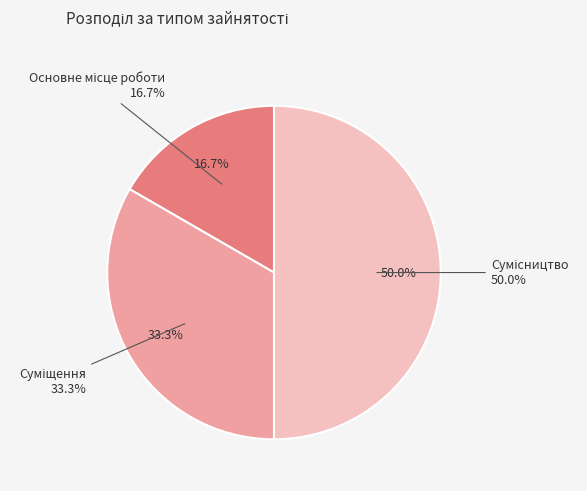

Does any single category account for the majority?

No